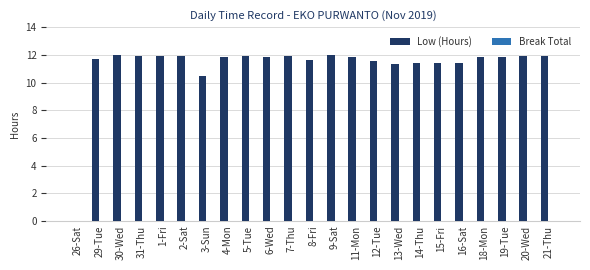

What is the greatest value displayed?

12.0